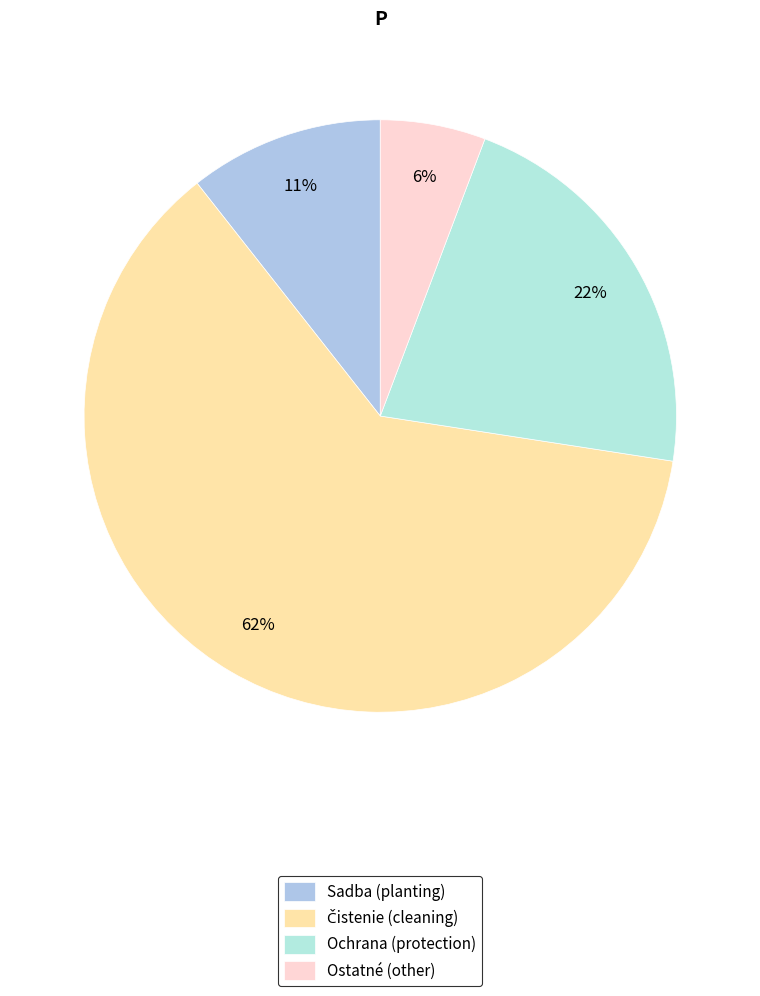

To the nearest percent, what is the average slice percentage?

25%